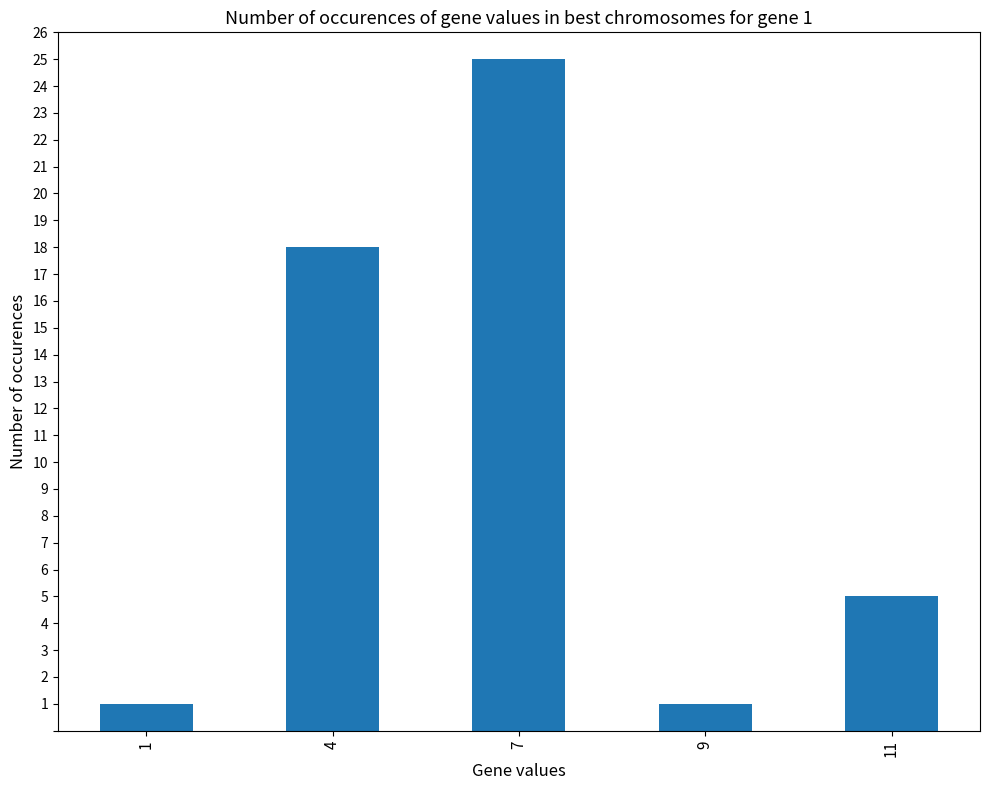

What is the sum of the values at 7 and 1?

26